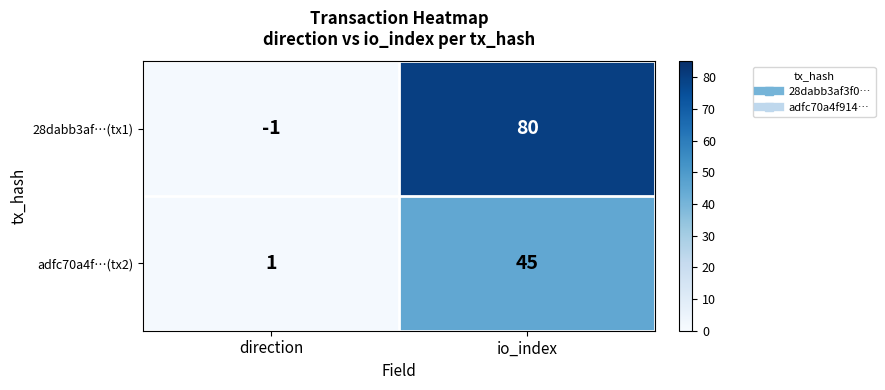

At which category is the sum across all series the highest?

io_index